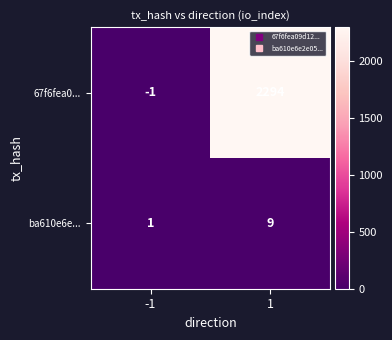

How many categories are shown in the chart?

2